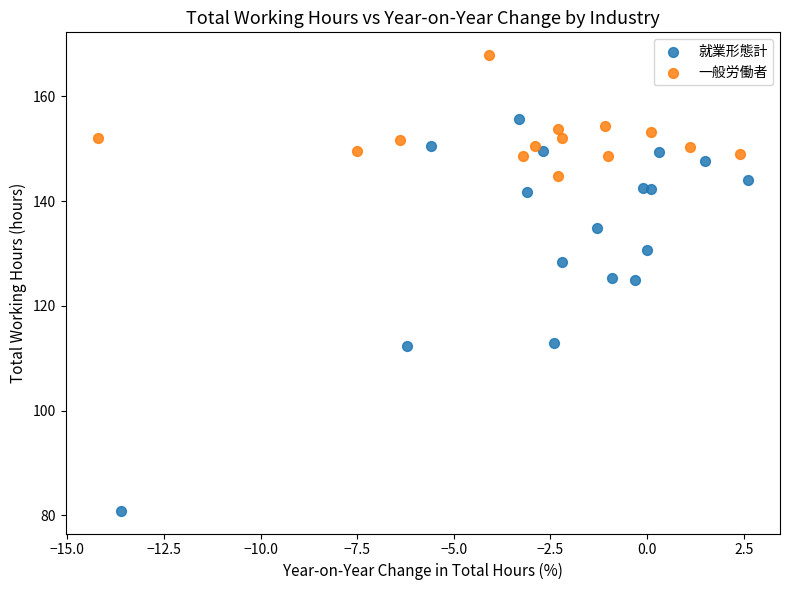

Which series has the widest spread of Y values?

就業形態計